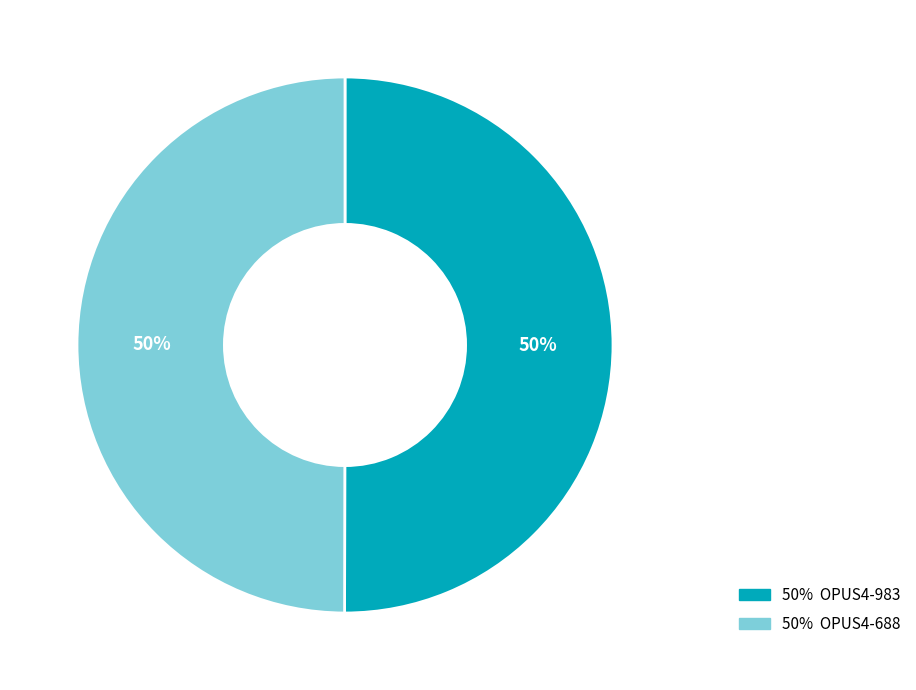

To the nearest percent, what is the average slice percentage?

50%